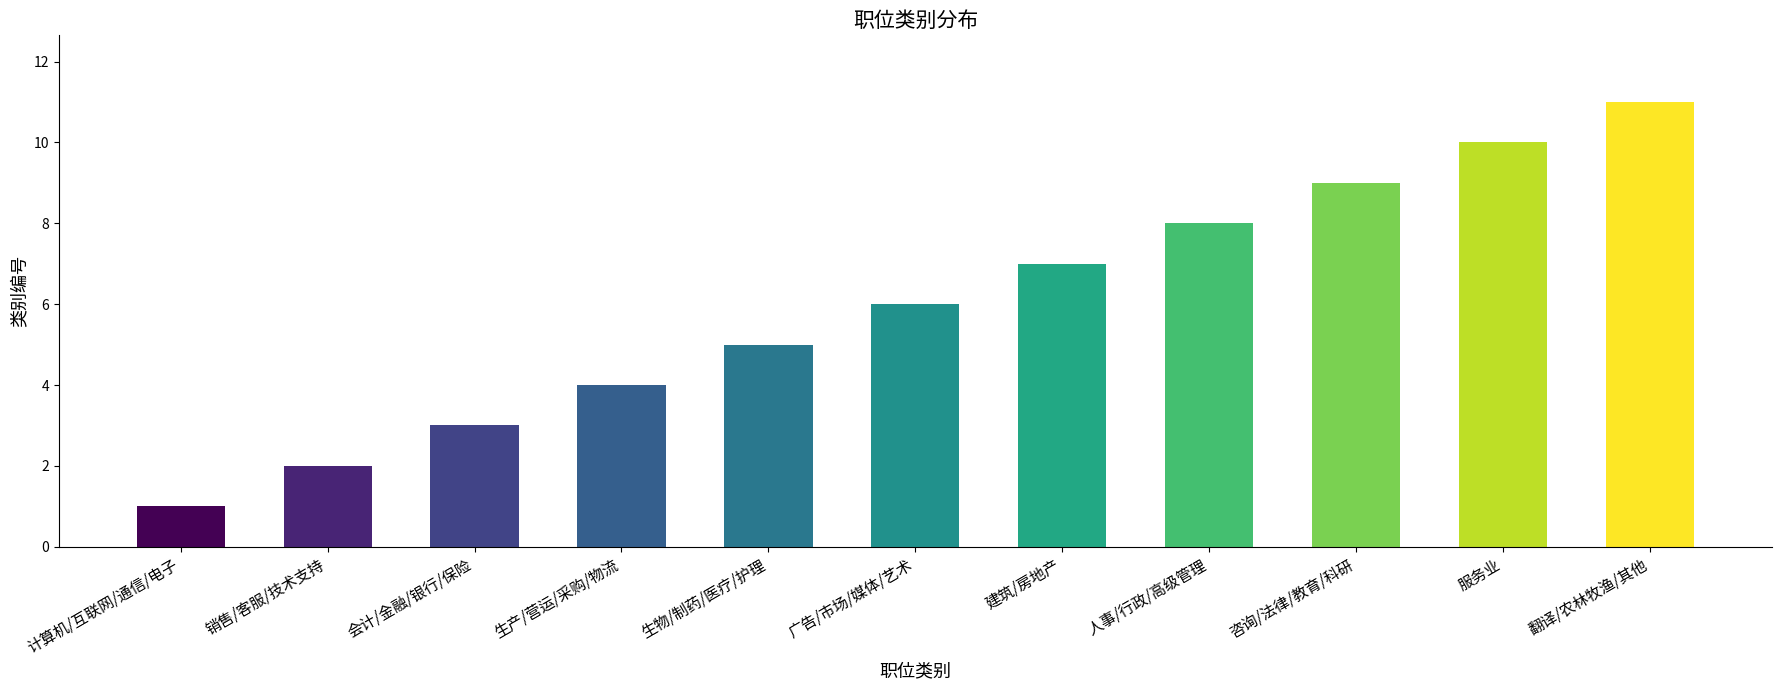

Rank the categories by value from highest to lowest.

翻译/农林牧渔/其他, 服务业, 咨询/法律/教育/科研, 人事/行政/高级管理, 建筑/房地产, 广告/市场/媒体/艺术, 生物/制药/医疗/护理, 生产/营运/采购/物流, 会计/金融/银行/保险, 销售/客服/技术支持, 计算机/互联网/通信/电子